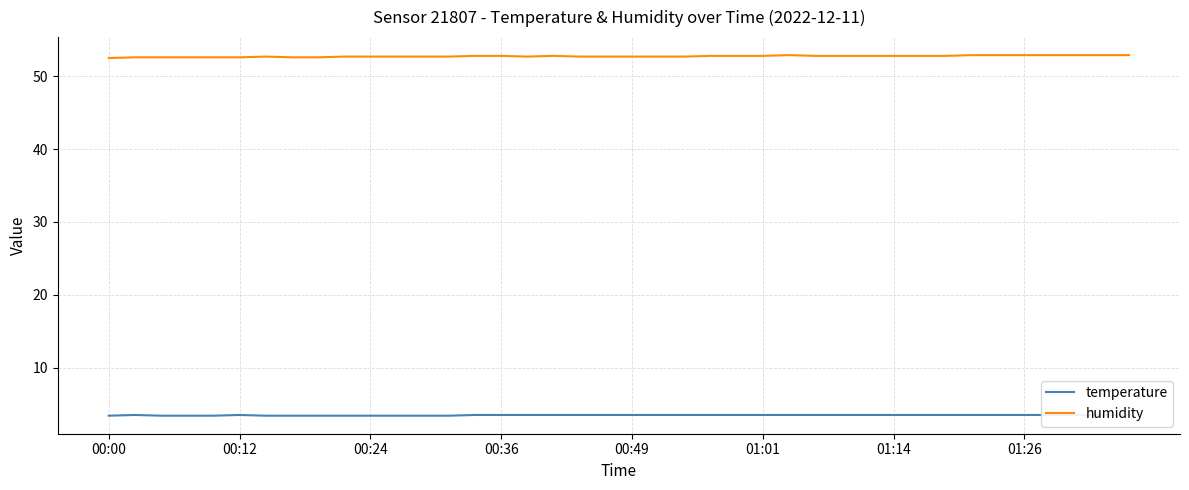

In humidity, how many points are lower than both neighbors (excluding endpoints)?

1